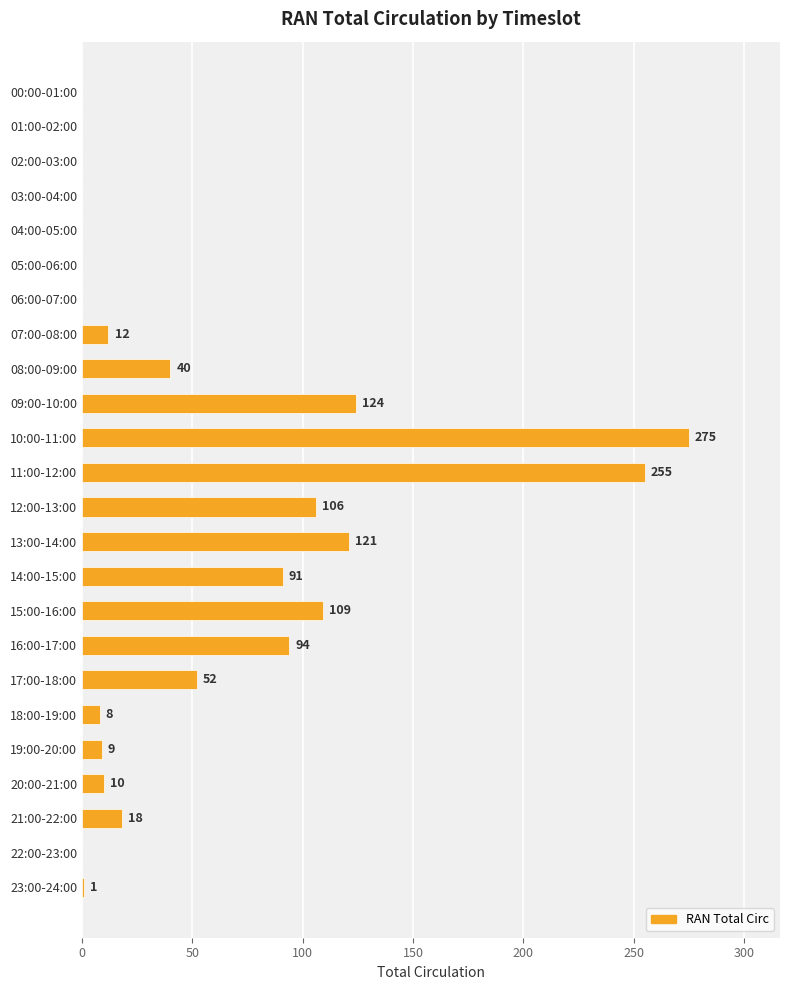

At which label is the value closest to 137?

09:00-10:00